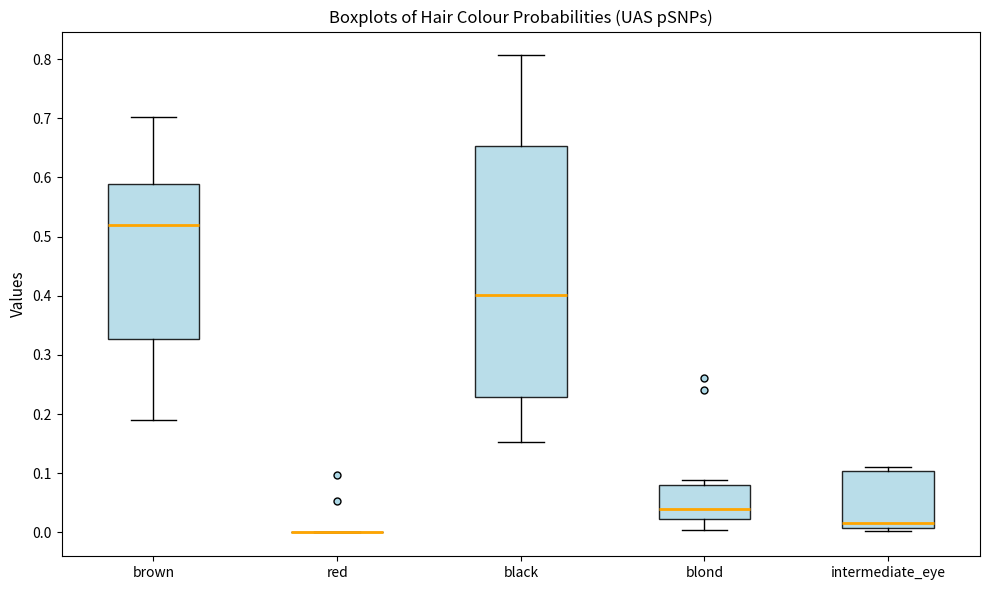

Reading left to right, transcribe this box plot: for each box, give where its median line is, the range the box spans, and where its two whiskers end, as read against the y-axis. The values are not printed on the chart, so give them approximately, as read against the axis.

brown: median 0.52, box 0.33 to 0.59, whiskers 0.19 to 0.70
red: box collapsed to a line at 0.00, whiskers 0.00 to 0.00
black: median 0.40, box 0.23 to 0.65, whiskers 0.15 to 0.81
blond: median 0.04, box 0.02 to 0.08, whiskers 0.00 to 0.09
intermediate_eye: median 0.02, box 0.01 to 0.10, whiskers 0.00 to 0.11